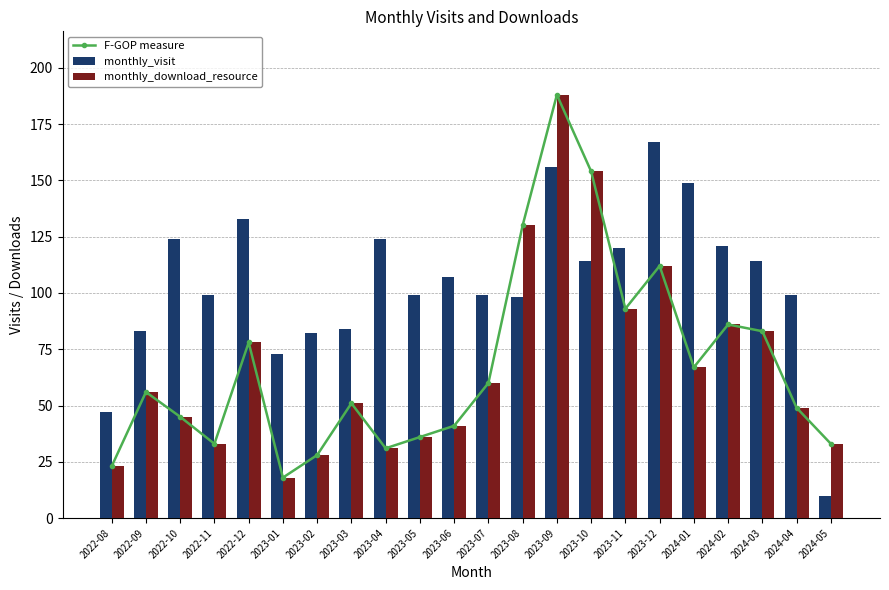

What is the smallest value displayed?

10